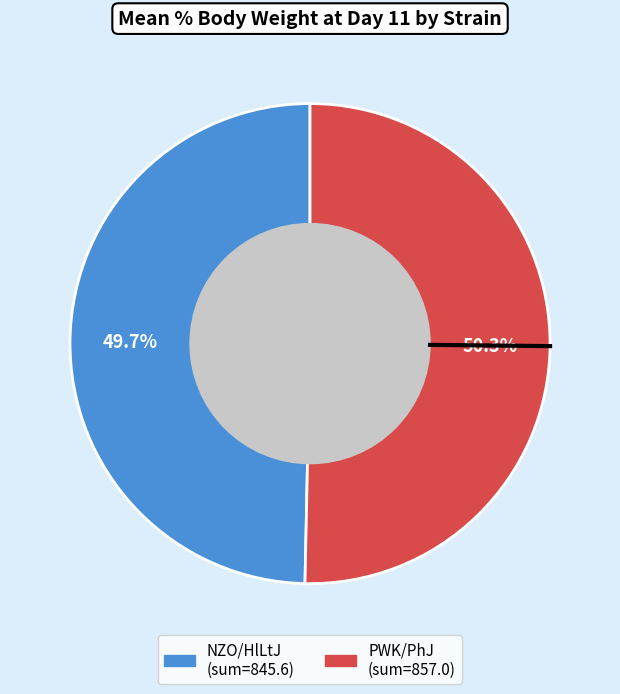

How many slices are in this pie chart?

2